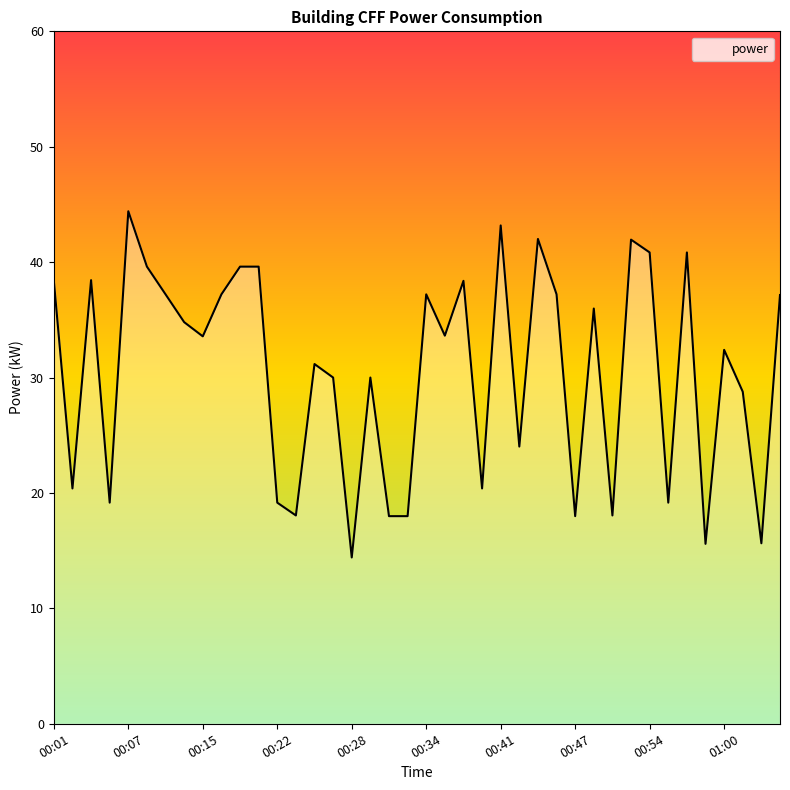

How many lines are shown in the chart?

1